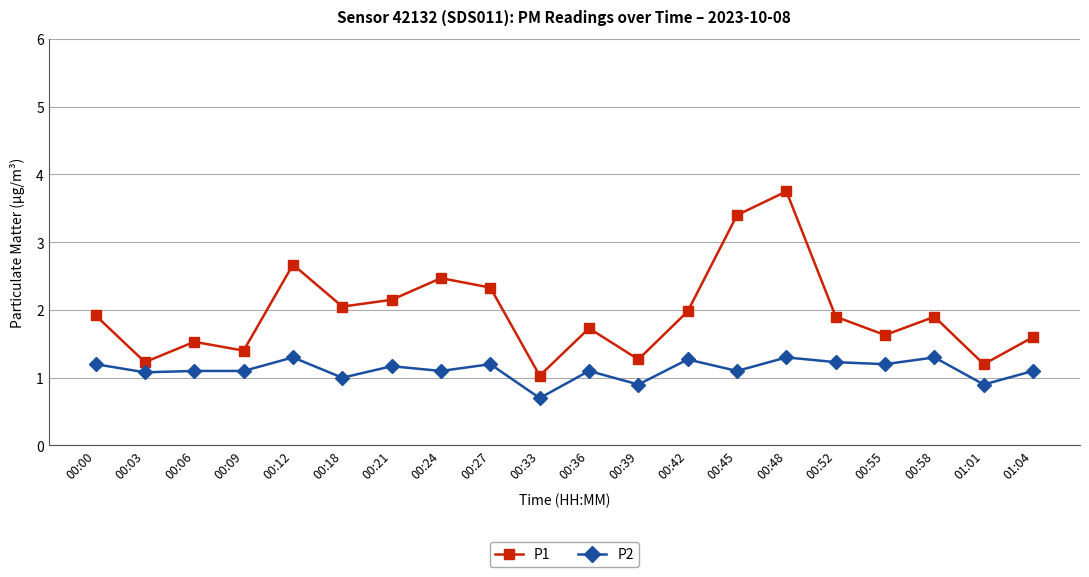

Where is the first local minimum for P1?

00:03